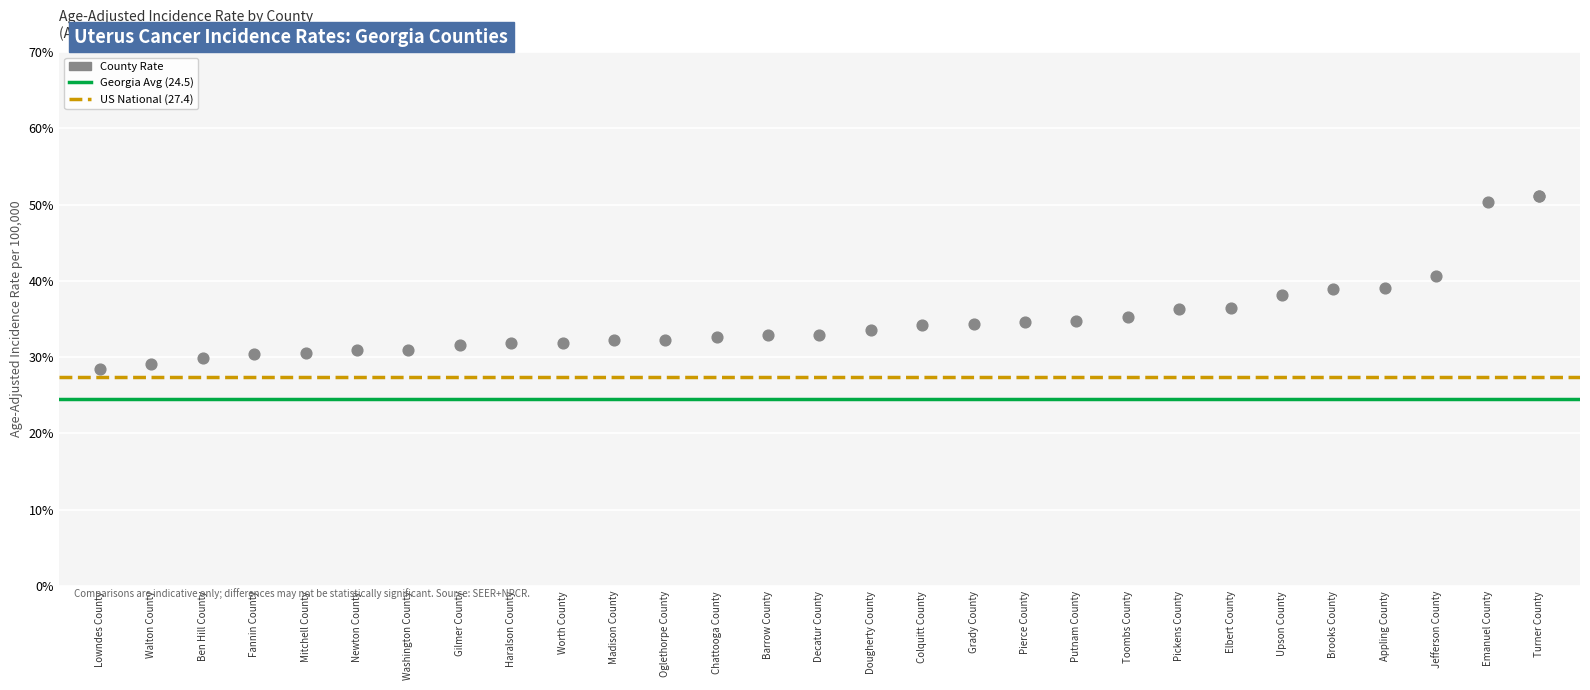

What is the ratio of the value at Chattooga County to the value at Brooks County?

0.8